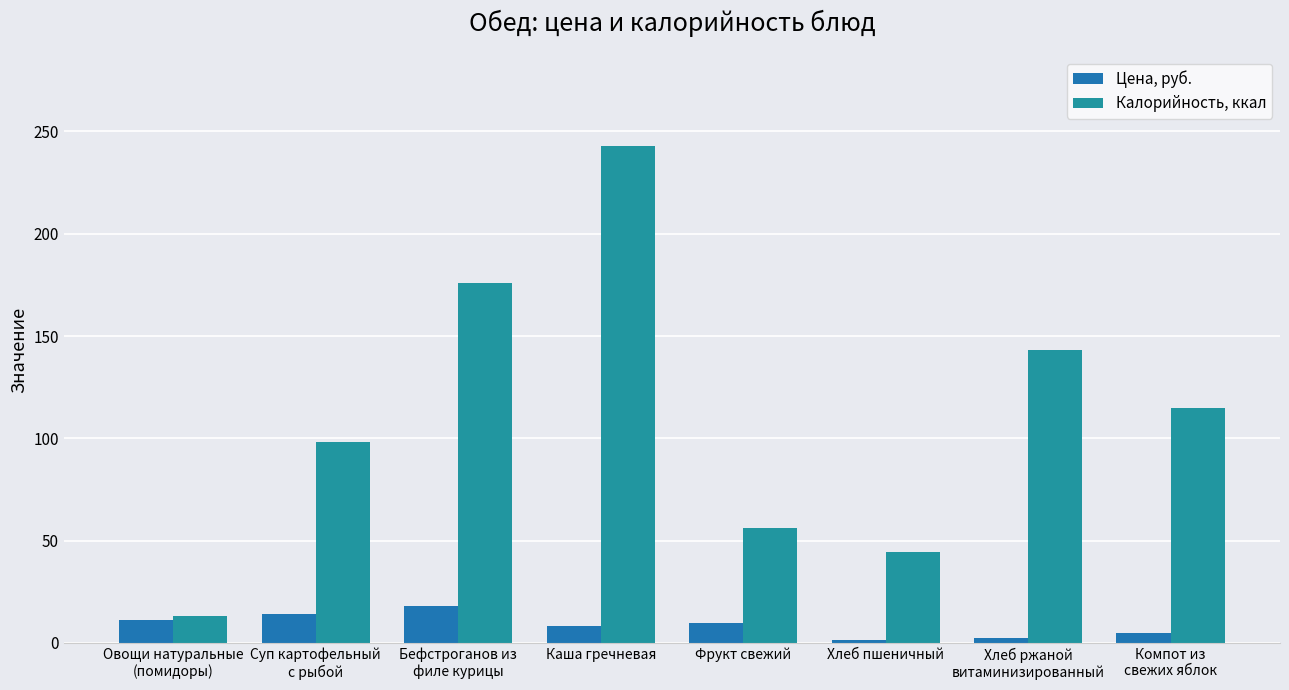

What is the difference between the Цена, руб. values at Суп картофельный
с рыбой and Бефстроганов из
филе курицы?

4.0